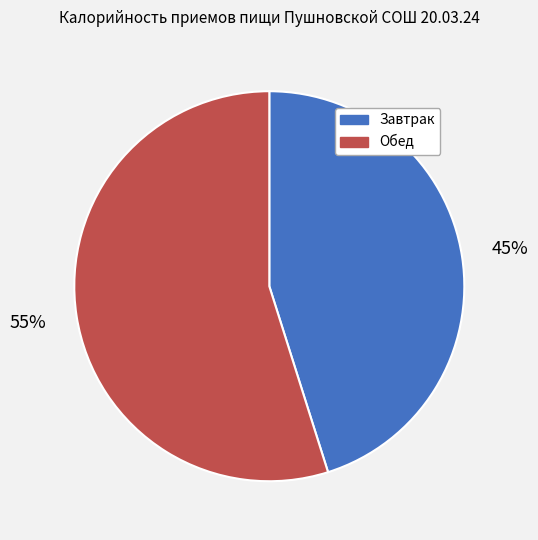

Is it true that Завтрак is 50% of the pie?

False